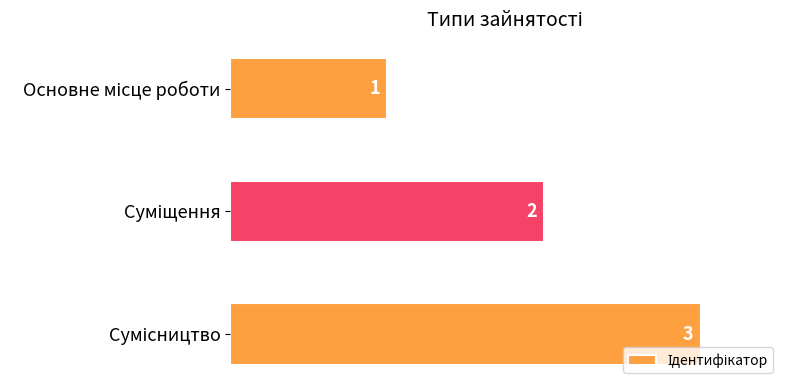

How many values are between 1 and 3?

3